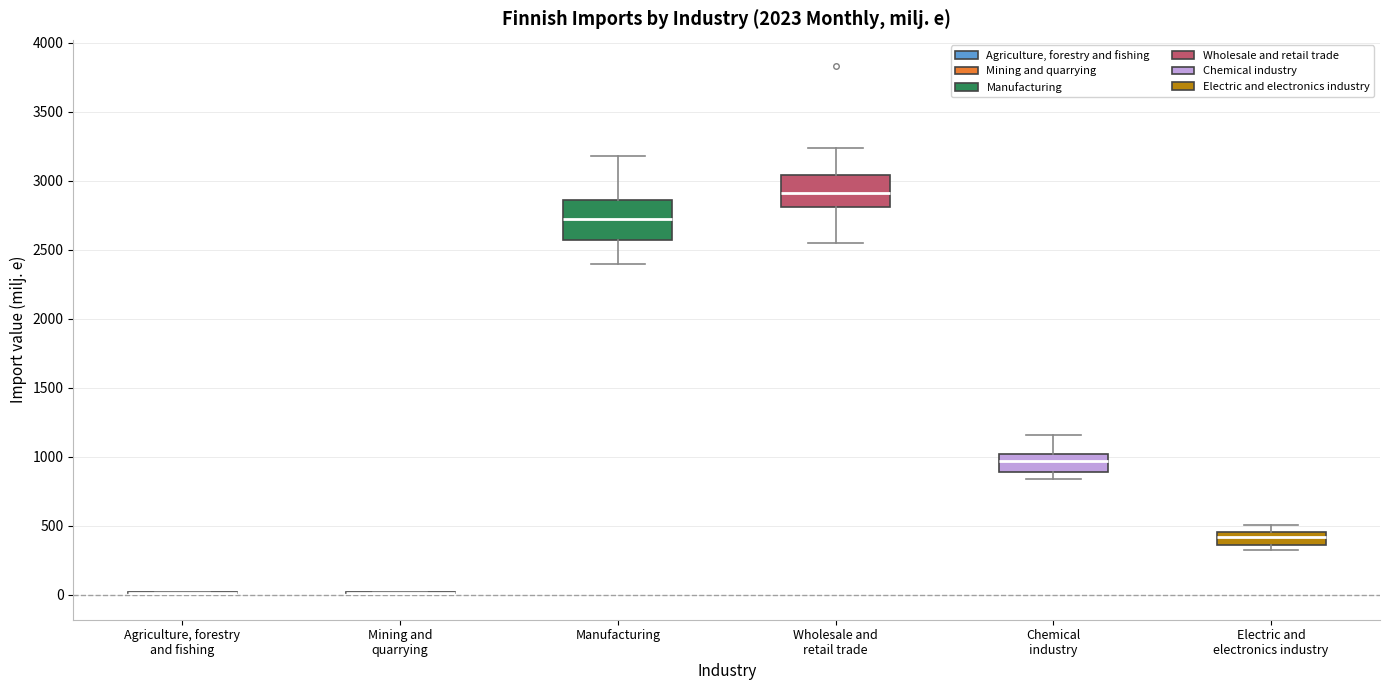

Where does the median line of the box for Electric and electronics industry sit on the y-axis? The values are not printed on the chart, so give them approximately, as read against the axis.

400